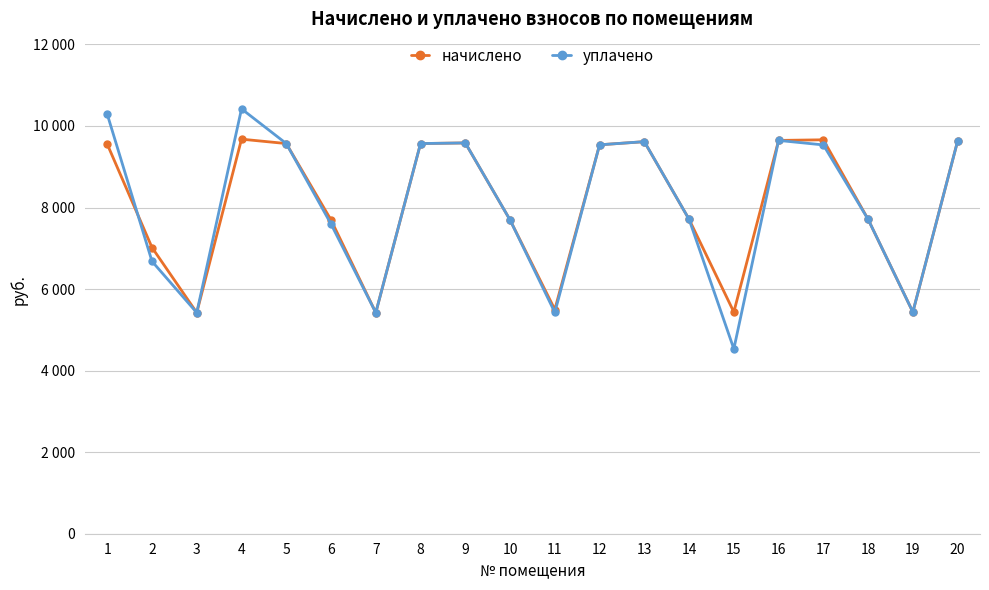

Is this an area chart (filled region under the line)?

No